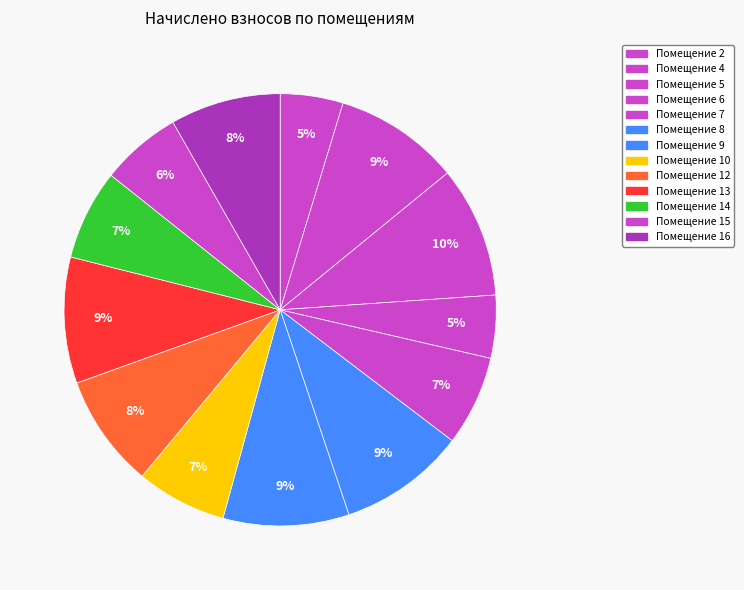

Count the number of slices in the pie.

13